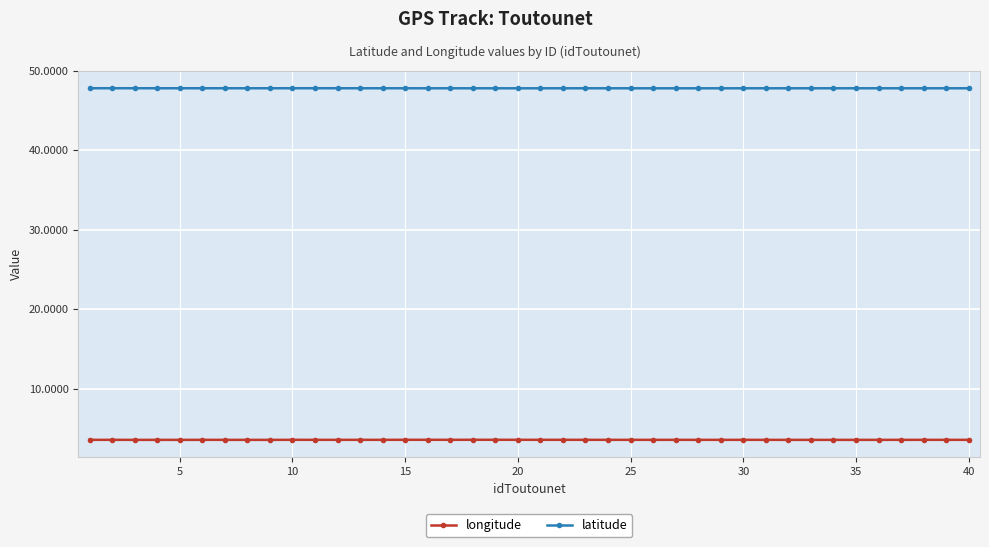

True or false: latitude has more than 1 points higher than both neighbors.

True